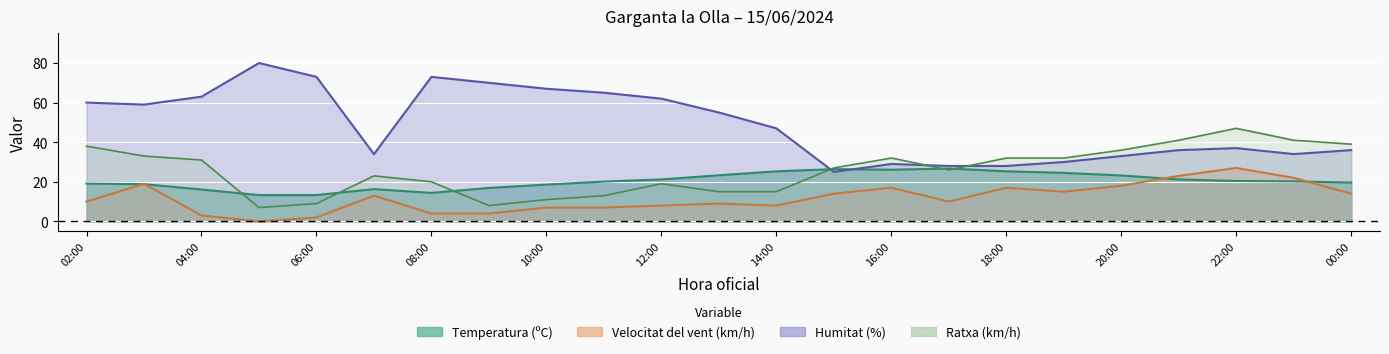

What is the label of the 15th point from the right?

10:00